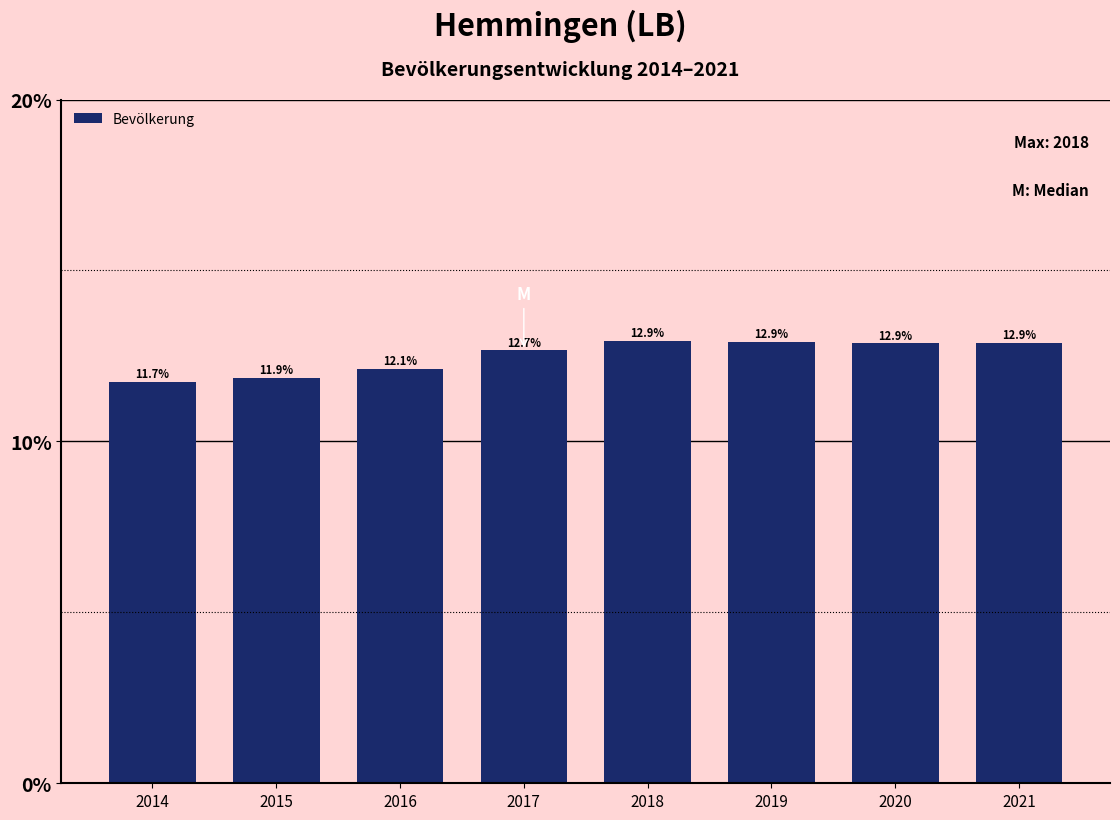

Reading left to right, transcribe all the data shown in this chart.

11.7	11.9	12.1	12.7	12.9	12.9	12.9	12.9